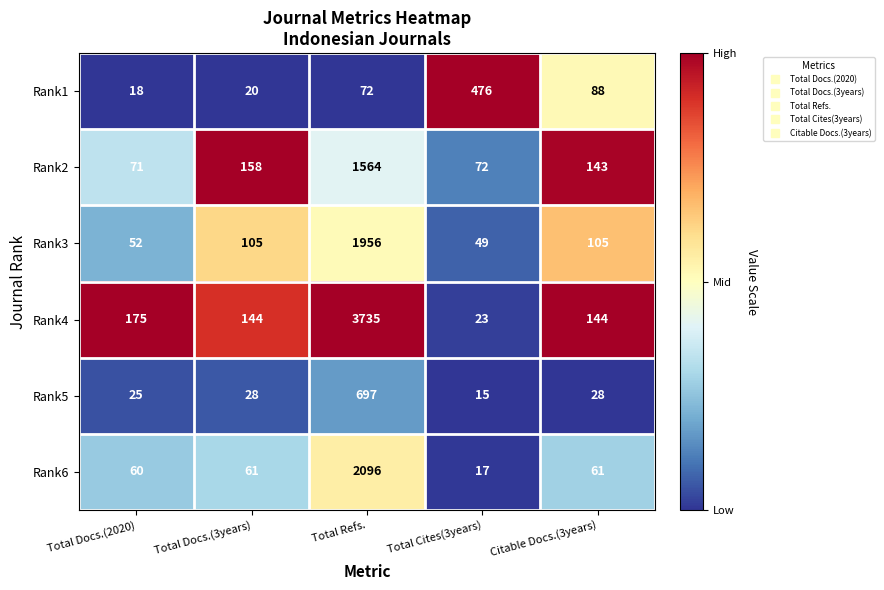

What is the total value across all series at Total Docs.(3years)?

516